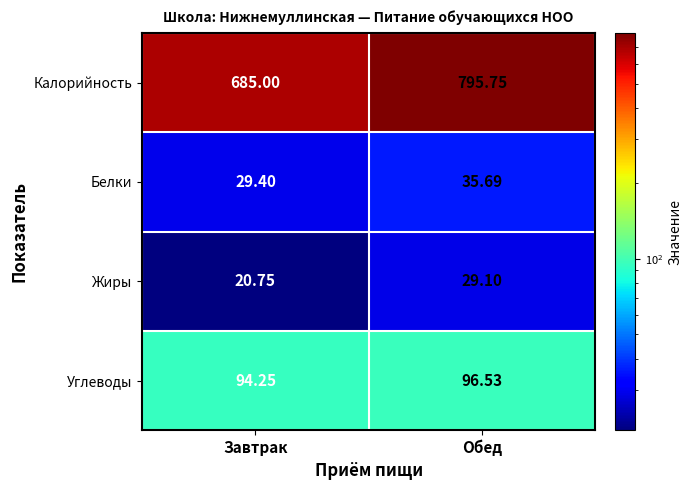

Which series has the largest total across all categories?

Калорийность